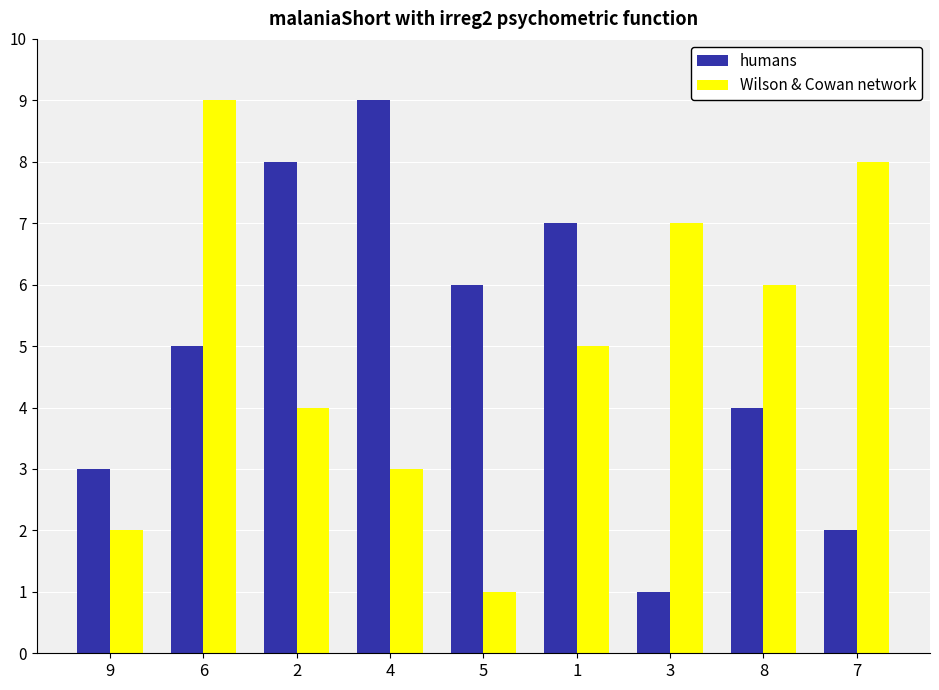

List the labels in order of humans value, smallest first.

3, 7, 9, 8, 6, 5, 1, 2, 4